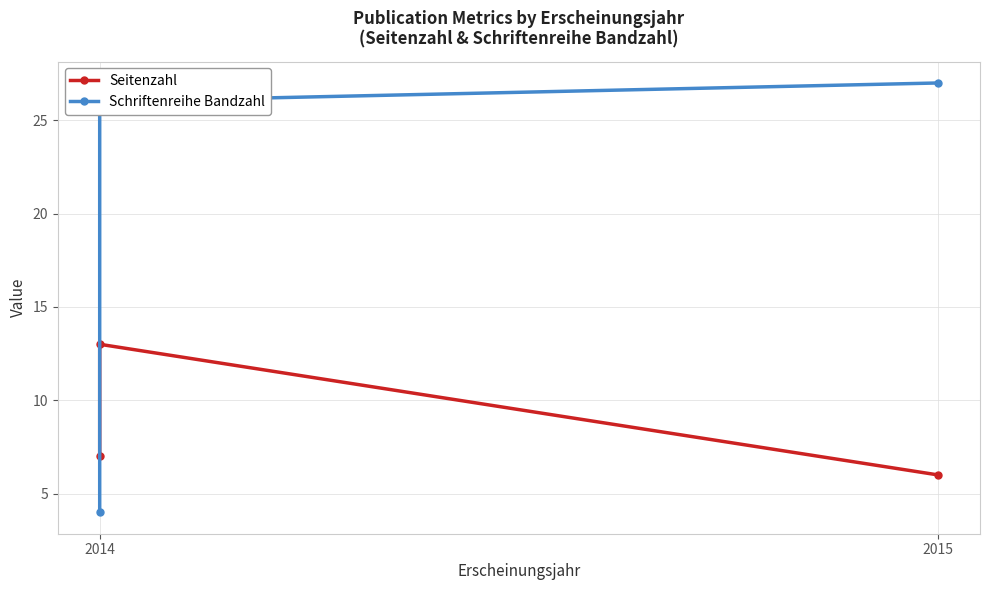

How many Seitenzahl values are between 6 and 13?

3